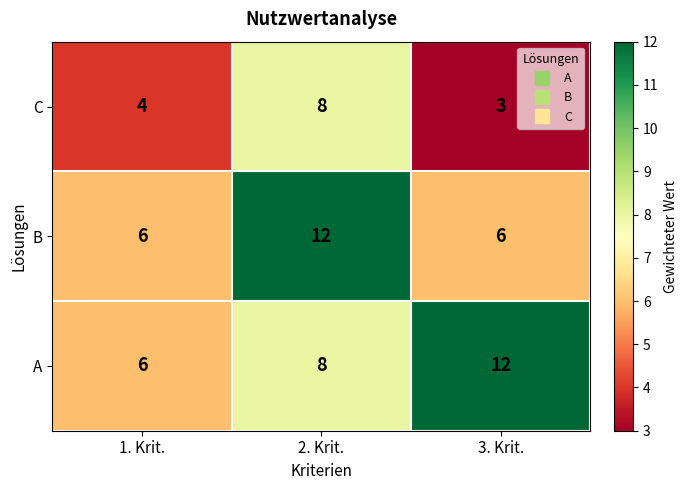

List the series in order of their overall mean, lowest first.

C, B, A